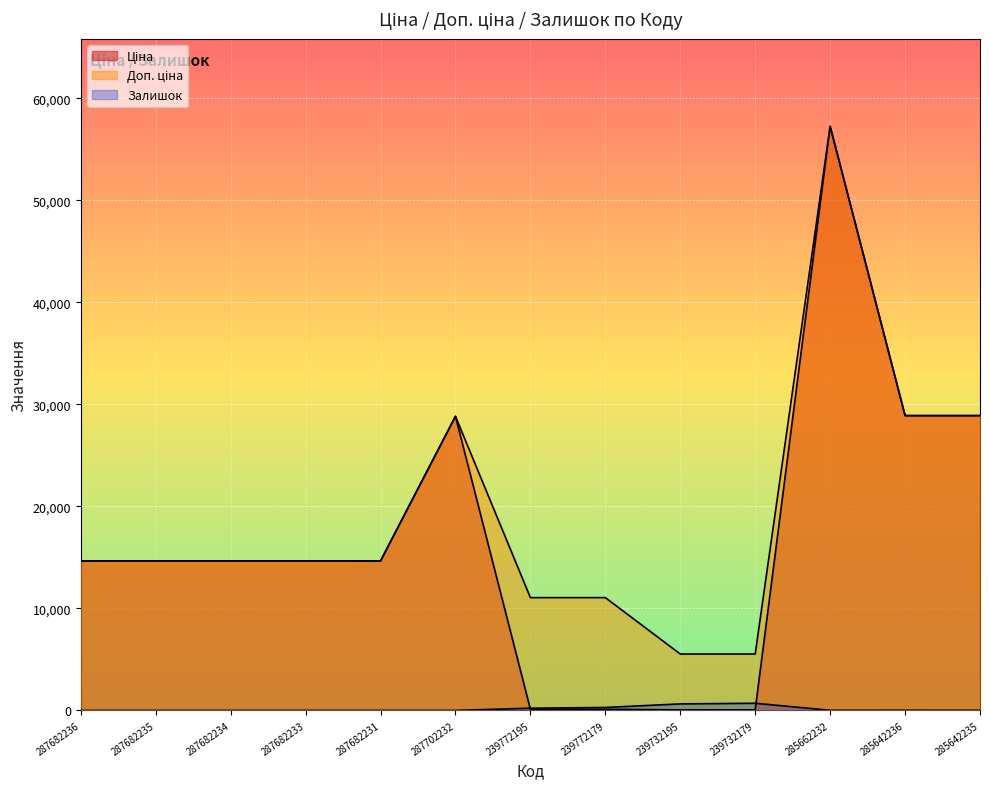

How many values in the Доп. ціна series are below 14649?

4